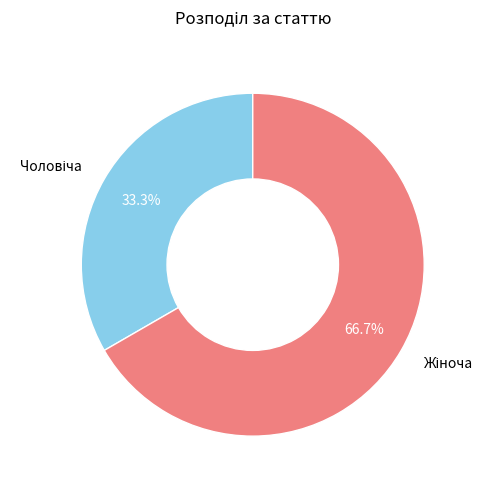

Is there any slice that represents more than half of the pie?

Yes